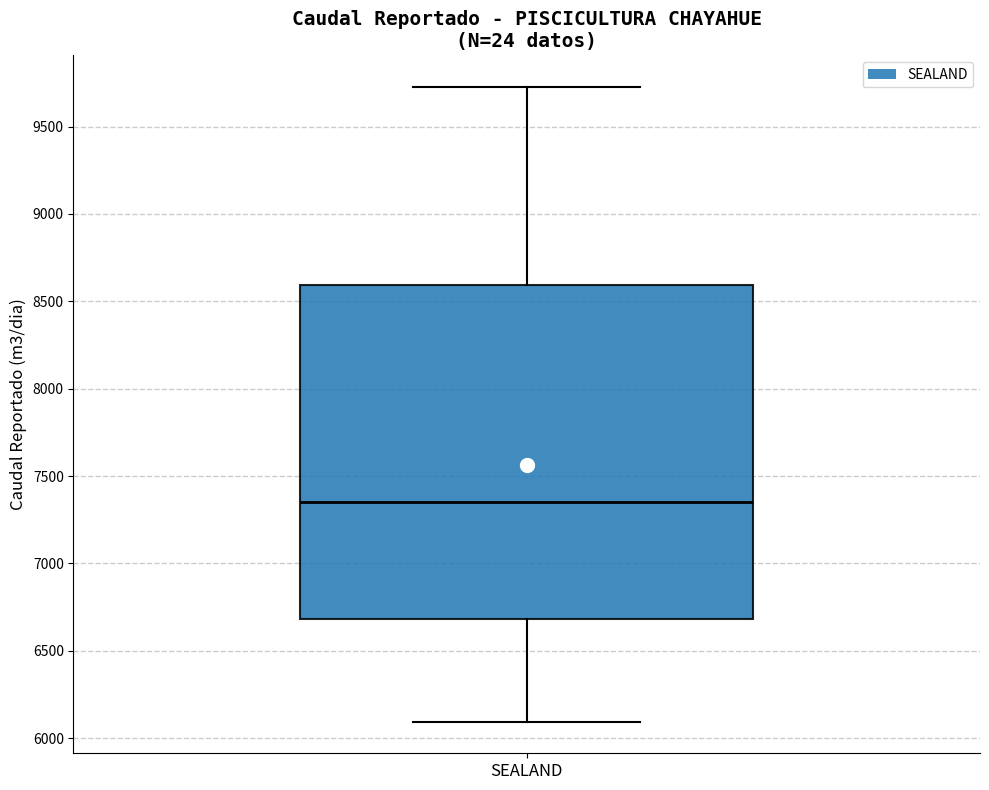

Transcribe this box plot: give where the median line is, the range the box spans, and where the two whiskers end, as read against the y-axis. The values are not printed on the chart, so give them approximately, as read against the axis.

median 7350, box 6700 to 8600, whiskers 6100 to 9750